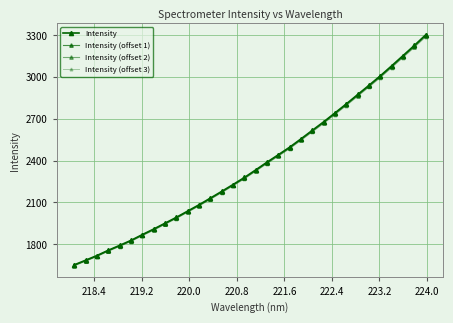

Which series has the widest spread of values?

Intensity